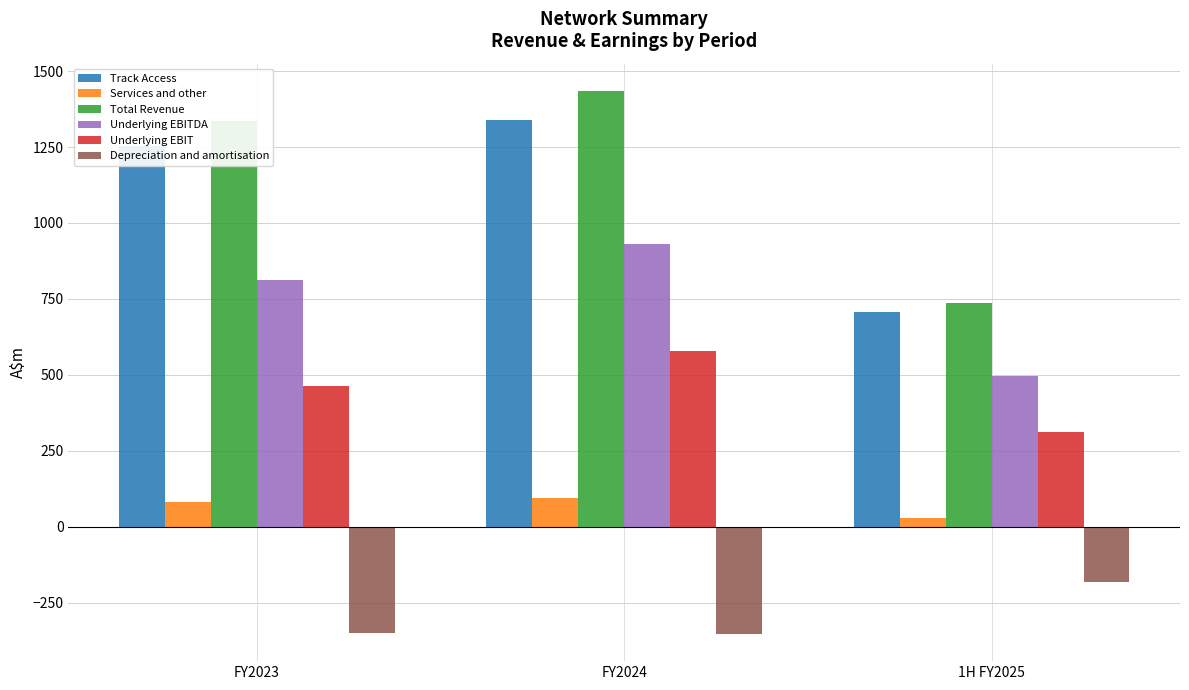

How many groups of bars are there?

3